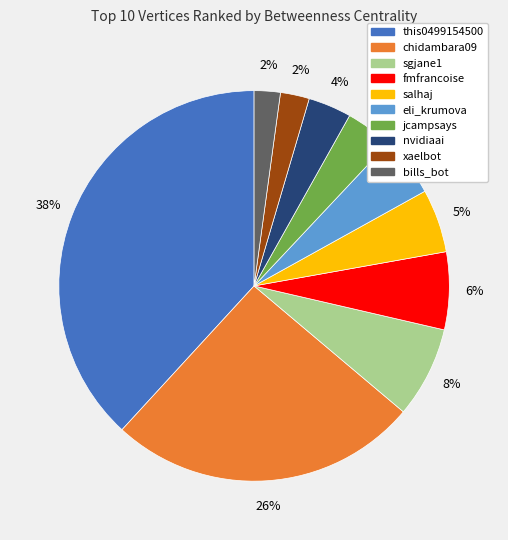

Approximately how many times larger is the value at fmfrancoise compared to bills_bot?

3.0